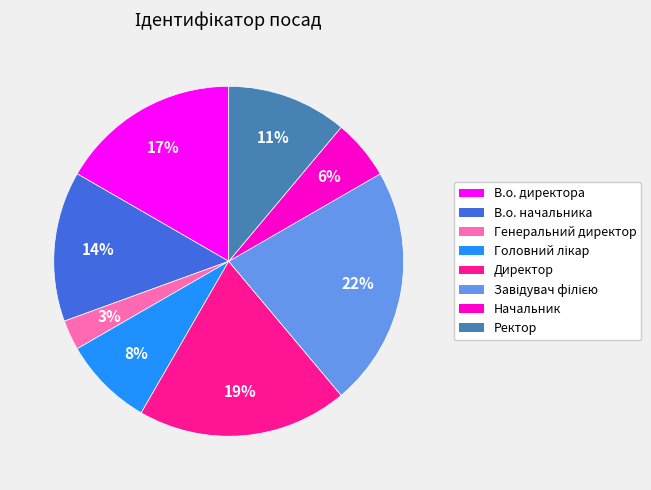

Which slice is the smallest?

Генеральний директор